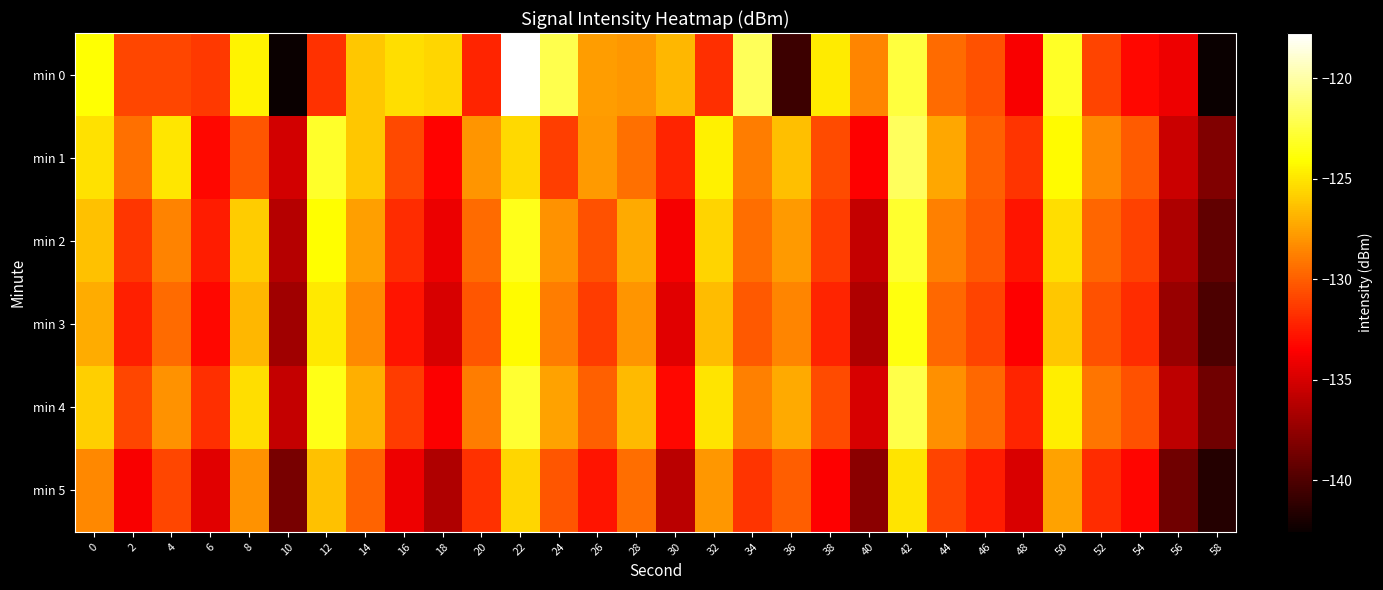

Reading right to left, extract all data points from this chart.

min 0: 58=-142.6	56=-134.1	54=-133.2	52=-131.0	50=-123.2	48=-133.7	46=-130.5	44=-129.5	42=-122.5	40=-128.6	38=-124.8	36=-140.7	34=-121.9	32=-131.8	30=-126.7	28=-127.9	26=-127.7	24=-122.2	22=-117.8	20=-132.1	18=-125.6	16=-125.3	14=-126.1	12=-131.6	10=-142.5	8=-124.5	6=-131.4	4=-130.9	2=-130.9	0=-124.0
min 1: 58=-138.2	56=-135.4	54=-130.1	52=-128.5	50=-124.2	48=-131.6	46=-129.9	44=-127.3	42=-121.8	40=-133.5	38=-130.7	36=-126.4	34=-128.9	32=-124.6	30=-132.1	28=-129.3	26=-127.8	24=-131.2	22=-125.5	20=-128.0	18=-133.4	16=-130.8	14=-126.1	12=-123.0	10=-135.2	8=-130.3	6=-133.2	4=-125.0	2=-129.4	0=-125.2
min 2: 58=-139.3	56=-136.5	54=-131.1	52=-129.7	50=-125.3	48=-132.7	46=-130.2	44=-128.8	42=-122.9	40=-135.6	38=-131.3	36=-127.8	34=-129.4	32=-125.7	30=-133.8	28=-127.2	26=-130.5	24=-128.1	22=-123.4	20=-129.5	18=-134.2	16=-131.9	14=-127.6	12=-124.1	10=-136.2	8=-125.9	6=-132.4	4=-128.7	2=-131.5	0=-126.3
min 3: 58=-140.1	56=-137.3	54=-131.9	52=-130.5	50=-126.1	48=-133.5	46=-131.0	44=-129.6	42=-123.7	40=-136.4	38=-132.1	36=-128.6	34=-130.2	32=-126.5	30=-134.6	28=-128.0	26=-131.3	24=-128.9	22=-124.2	20=-130.3	18=-135.0	16=-132.7	14=-128.4	12=-124.9	10=-137.0	8=-126.7	6=-133.2	4=-129.5	2=-132.3	0=-127.1
min 4: 58=-138.7	56=-135.9	54=-130.5	52=-129.1	50=-124.7	48=-132.1	46=-129.6	44=-128.2	42=-122.3	40=-135.0	38=-130.7	36=-127.2	34=-128.8	32=-125.1	30=-133.2	28=-126.6	26=-129.9	24=-127.5	22=-122.8	20=-128.9	18=-133.6	16=-131.3	14=-127.0	12=-123.5	10=-135.6	8=-125.3	6=-131.8	4=-128.1	2=-130.9	0=-125.8
min 5: 58=-141.5	56=-138.7	54=-133.3	52=-131.9	50=-127.5	48=-134.9	46=-132.4	44=-131.0	42=-125.1	40=-137.8	38=-133.5	36=-130.0	34=-131.6	32=-127.9	30=-136.0	28=-129.4	26=-132.7	24=-130.3	22=-125.6	20=-131.7	18=-136.4	16=-134.1	14=-129.8	12=-126.3	10=-138.4	8=-128.1	6=-134.6	4=-130.9	2=-133.7	0=-128.5